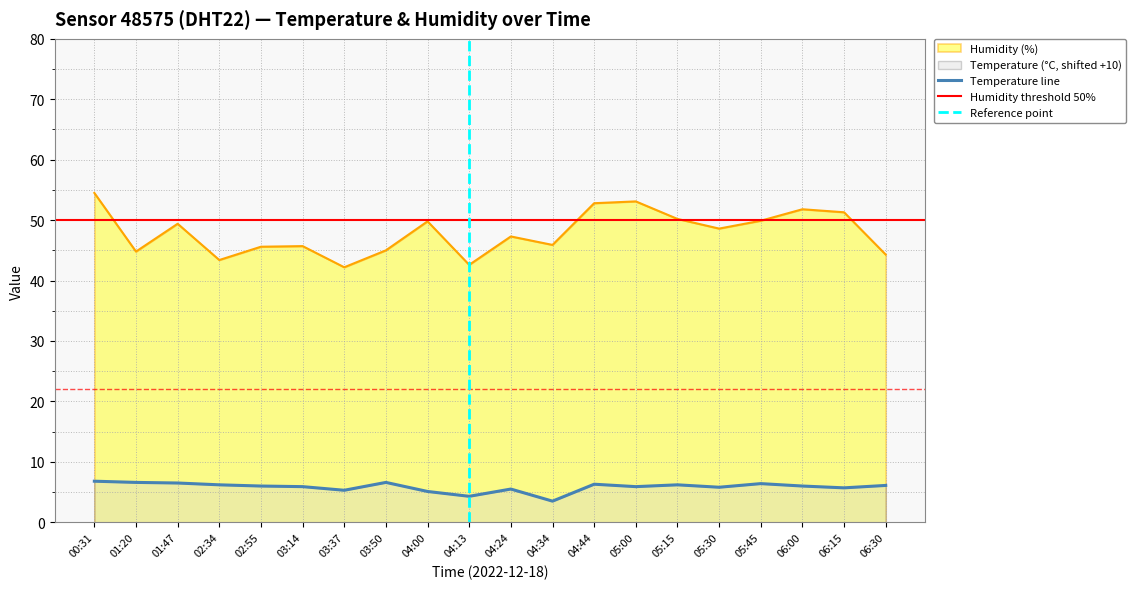

True or false: Temperature line and Humidity (%) cross at least once.

False